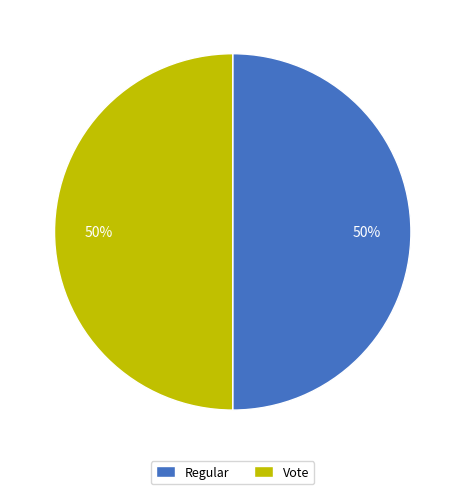

To the nearest percent, what is the average slice percentage?

50%